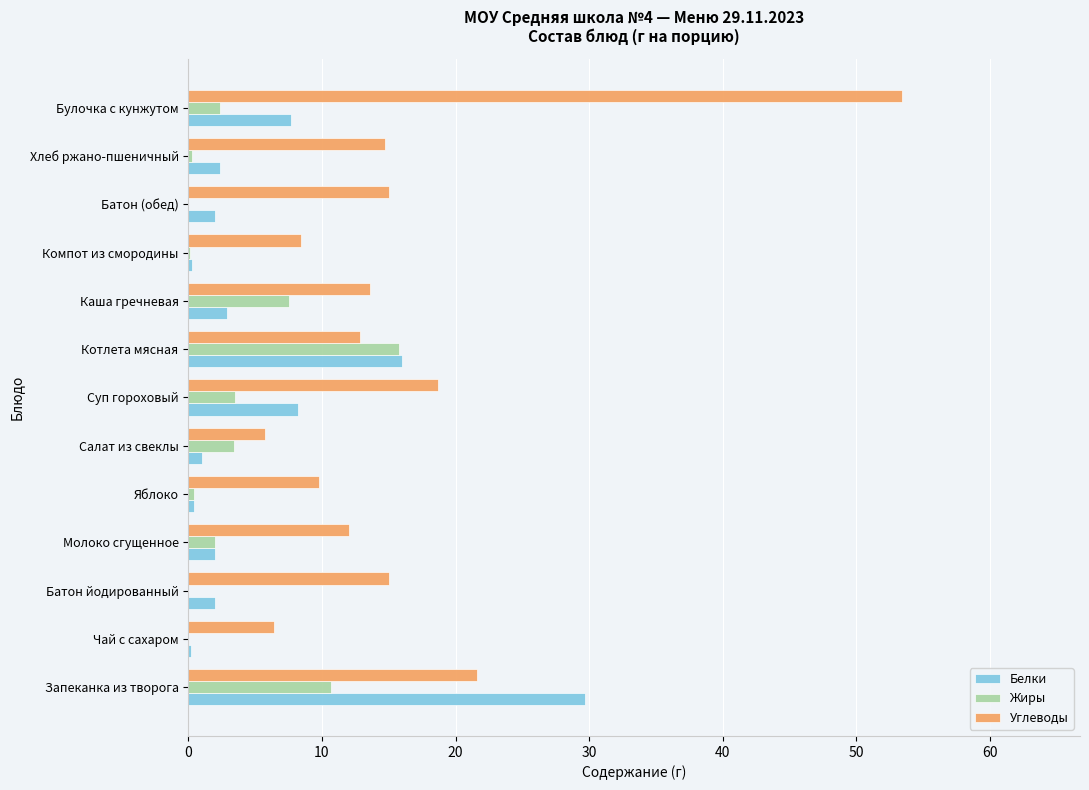

How many series are shown in this chart?

3